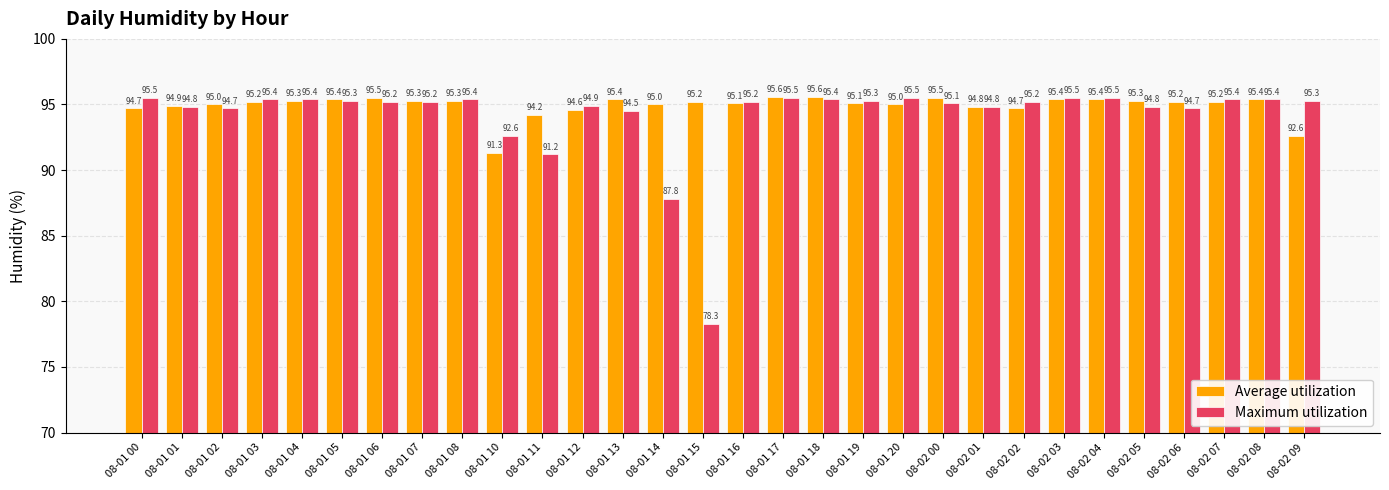

Rank the series by their average value, from lowest to highest.

Maximum utilization, Average utilization